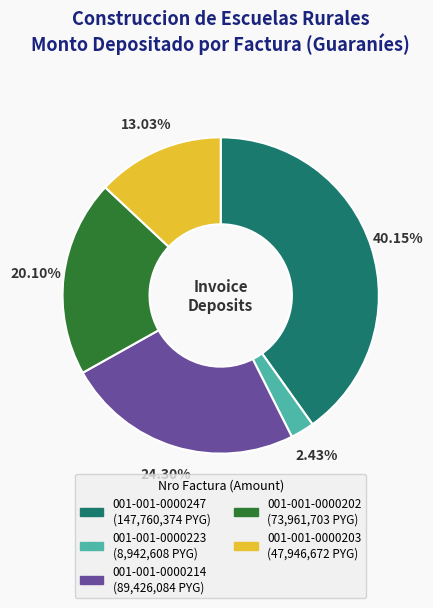

The 001-001-0000203 slice represents 1% of the pie. True or false?

False